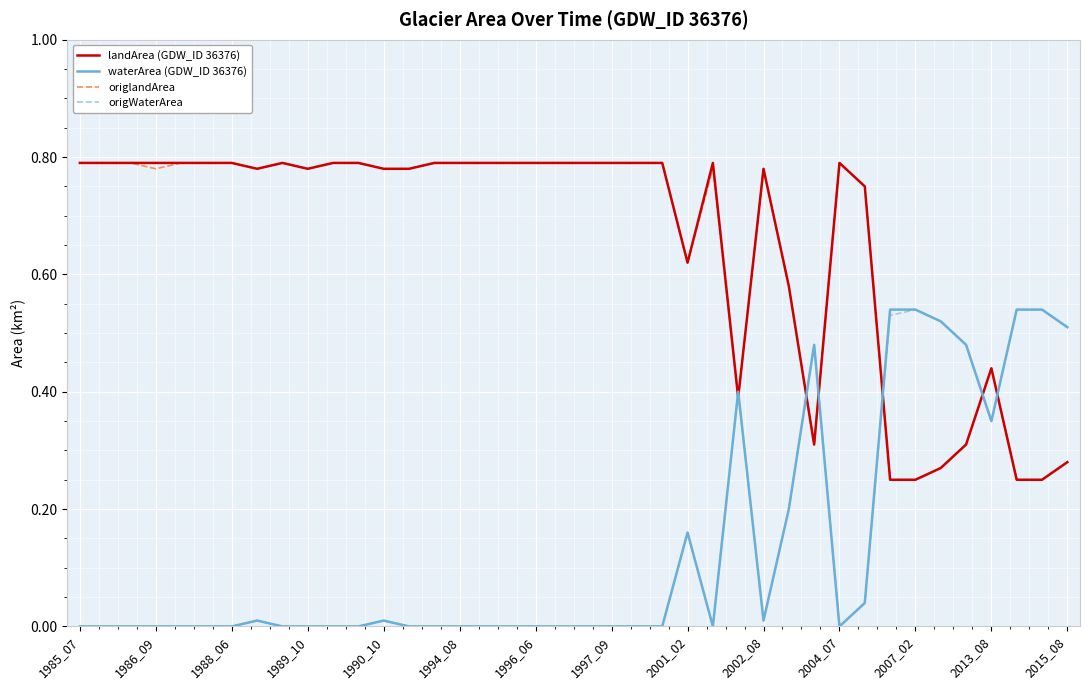

Does the chart display data point markers on the line(s)?

No